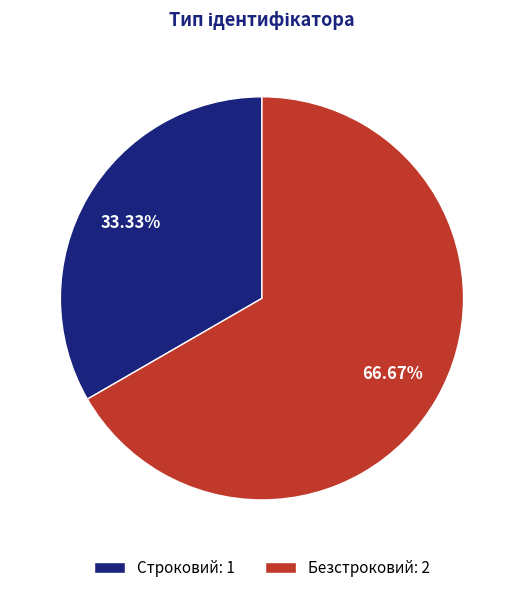

What is the ratio of the value at Строковий to the value at Безстроковий?

0.5